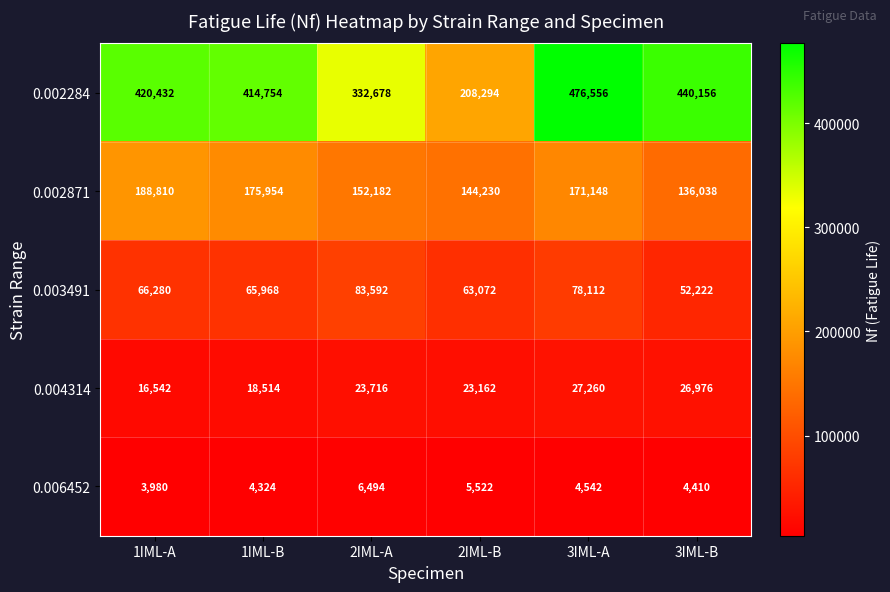

Reading right to left, list all the values displayed in this chart.

0.002284: 440156	476556	208294	332678	414754	420432
0.002871: 136038	171148	144230	152182	175954	188810
0.003491: 52222	78112	63072	83592	65968	66280
0.004314: 26976	27260	23162	23716	18514	16542
0.006452: 4410	4542	5522	6494	4324	3980